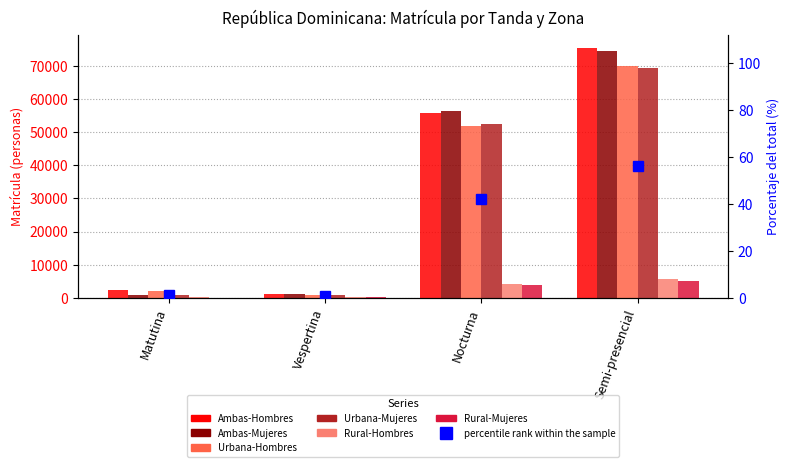

How many data points in Ambas-Mujeres are less than 56509?

2